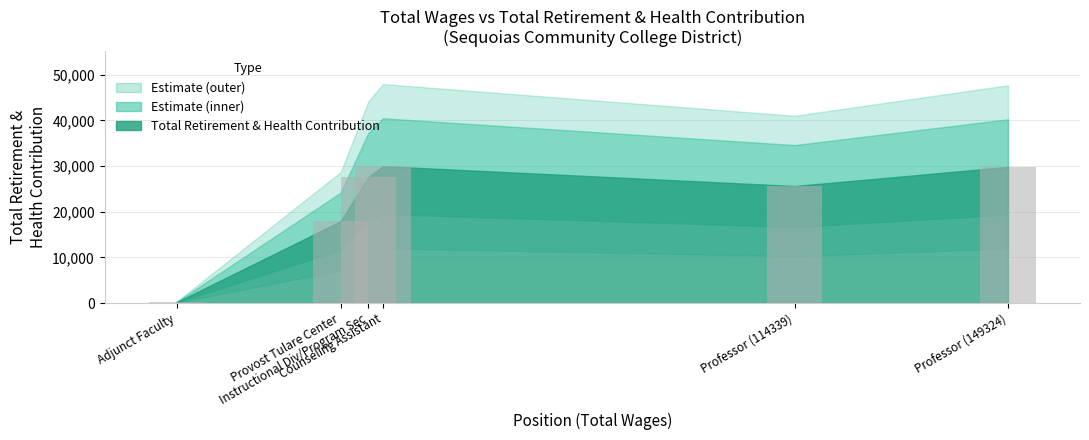

Count the number of data series in this chart.

1